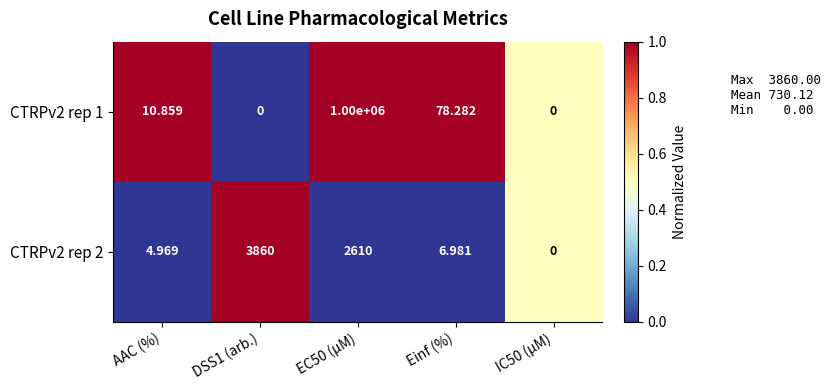

Which series has the largest total across all categories?

CTRPv2 rep 1